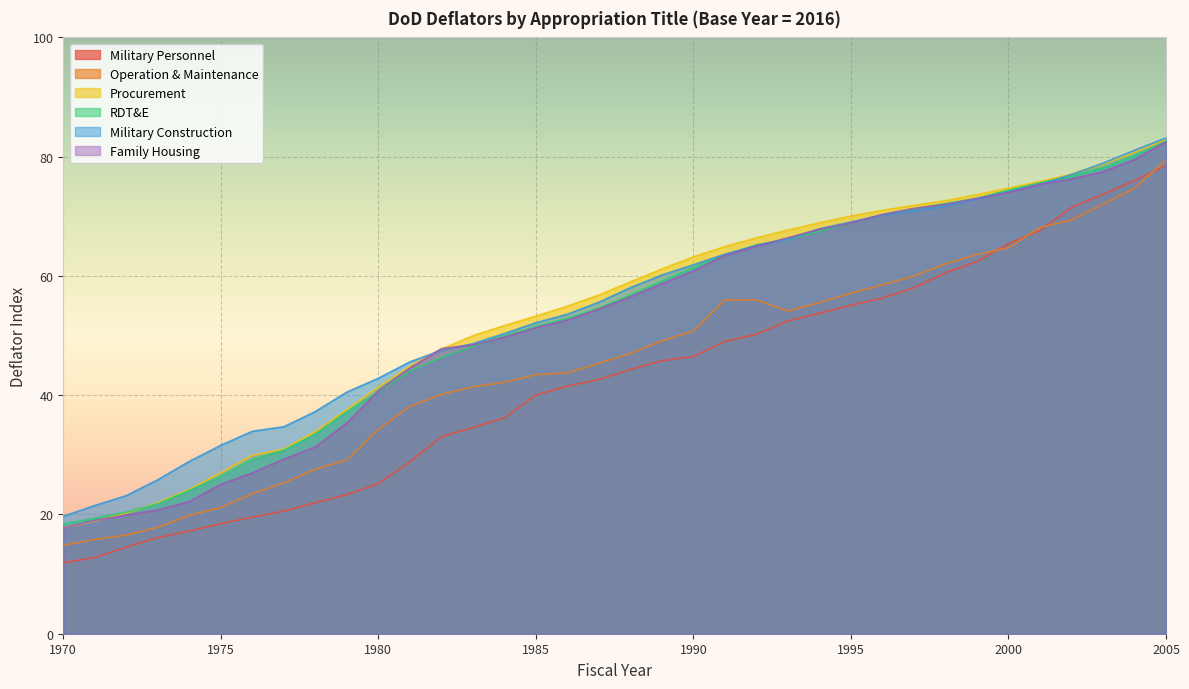

At which label is Military Construction closest to 51?

1984